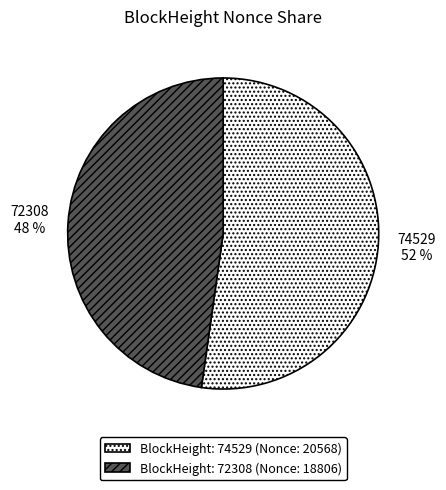

To the nearest percent, what portion does 72308 represent?

48%